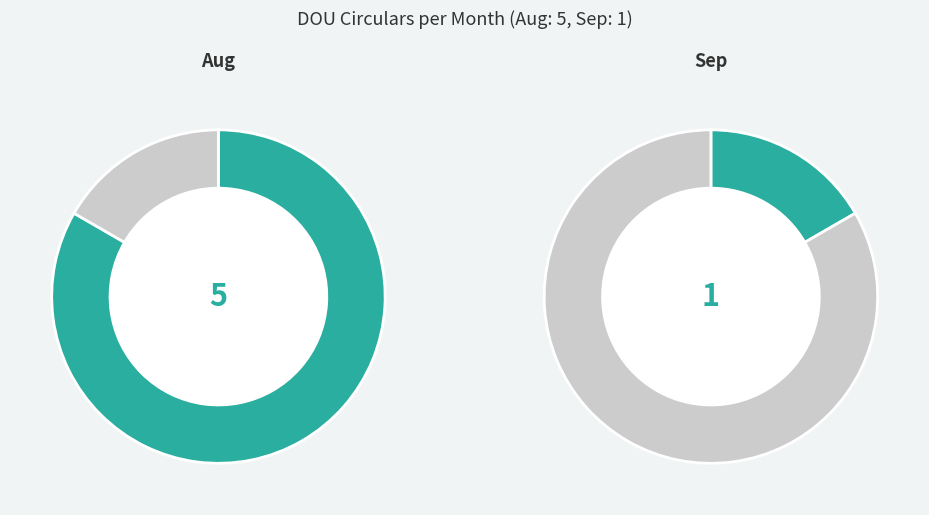

True or false: Sep accounts for 25% of the total.

False